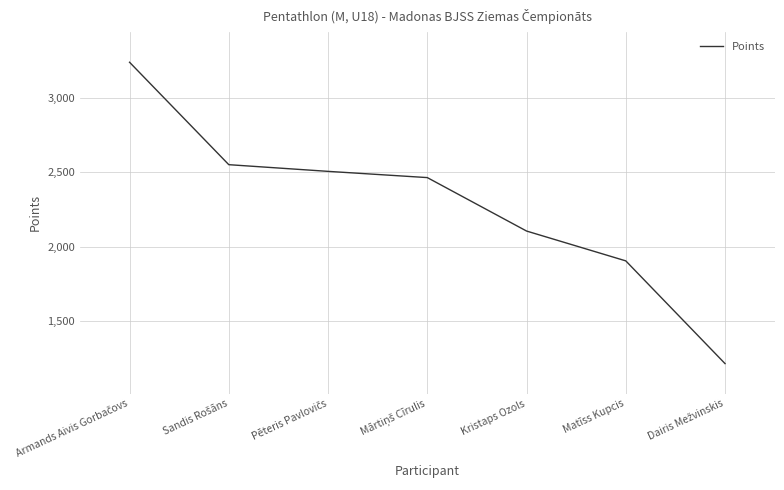

What is the difference between the maximum and second lowest values?

1338